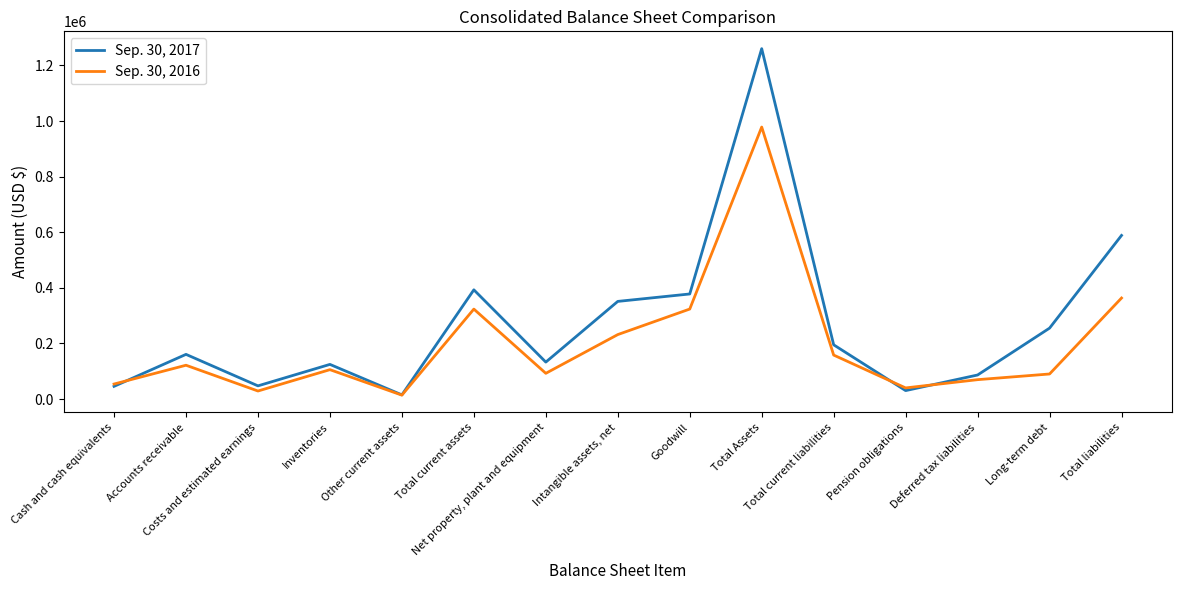

Where is the first local minimum for Sep. 30, 2016?

Costs and estimated earnings